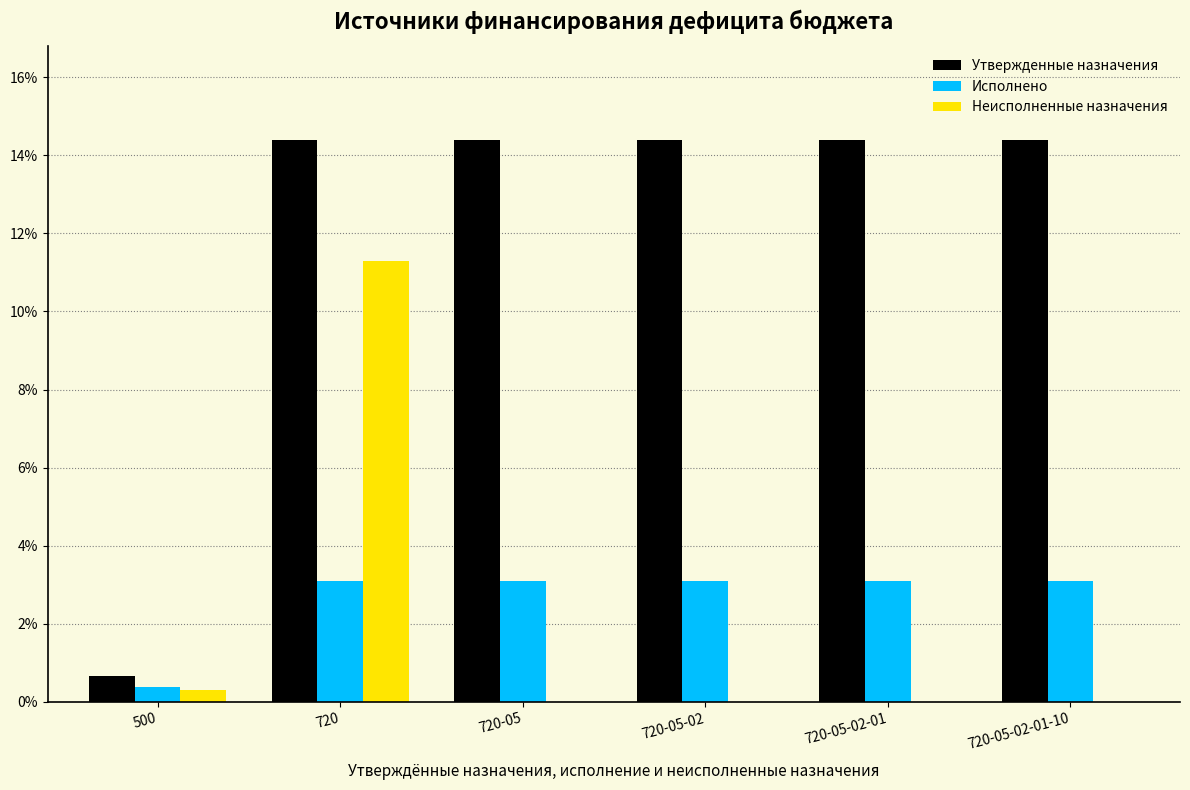

Reading right to left, extract all data points from this chart.

Утвержденные назначения: 720-05-02-01-10=14.4	720-05-02-01=14.4	720-05-02=14.4	720-05=14.4	720=14.4	500=0.7
Исполнено: 720-05-02-01-10=3.1	720-05-02-01=3.1	720-05-02=3.1	720-05=3.1	720=3.1	500=0.4
Неисполненные назначения: 720-05-02-01-10=0.0	720-05-02-01=0.0	720-05-02=0.0	720-05=0.0	720=11.3	500=0.3